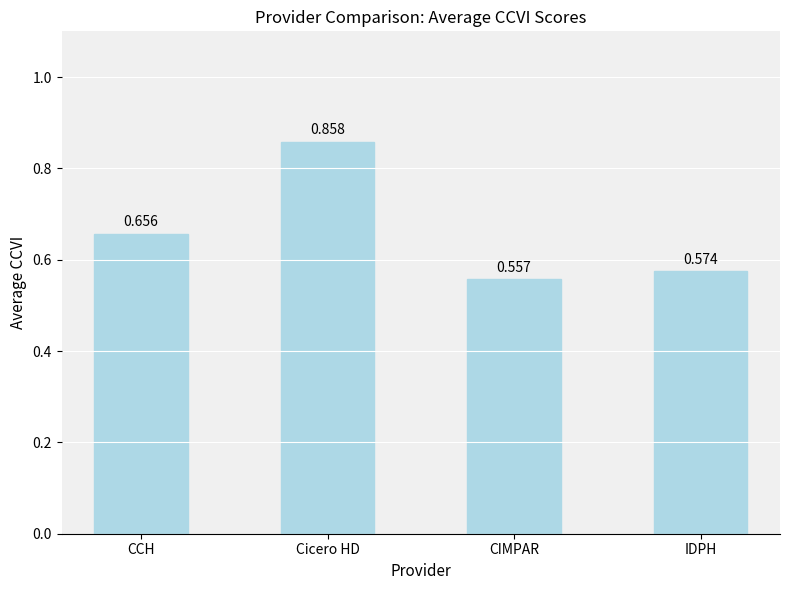

What is the label of the 2nd bar from the left?

Cicero HD